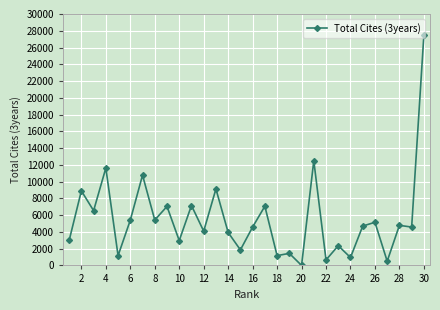

True or false: the data has more than 2 interior local peaks.

True